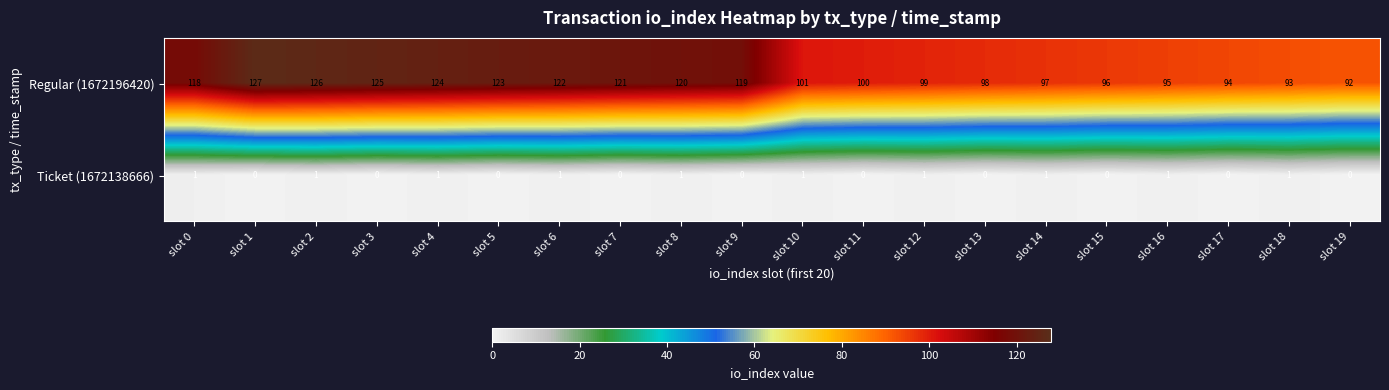

What is the total value across all series at slot 2?

127